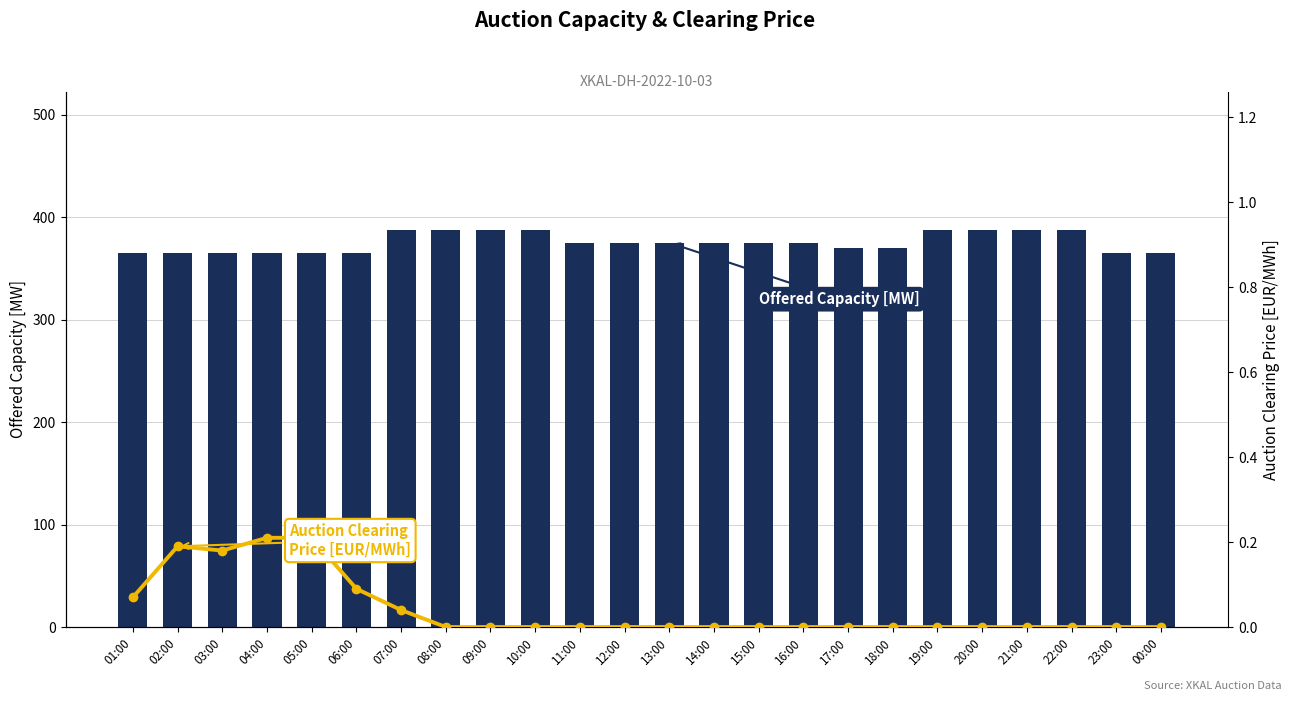

Where does the Offered Capacity [MW] series first go above 375?

07:00